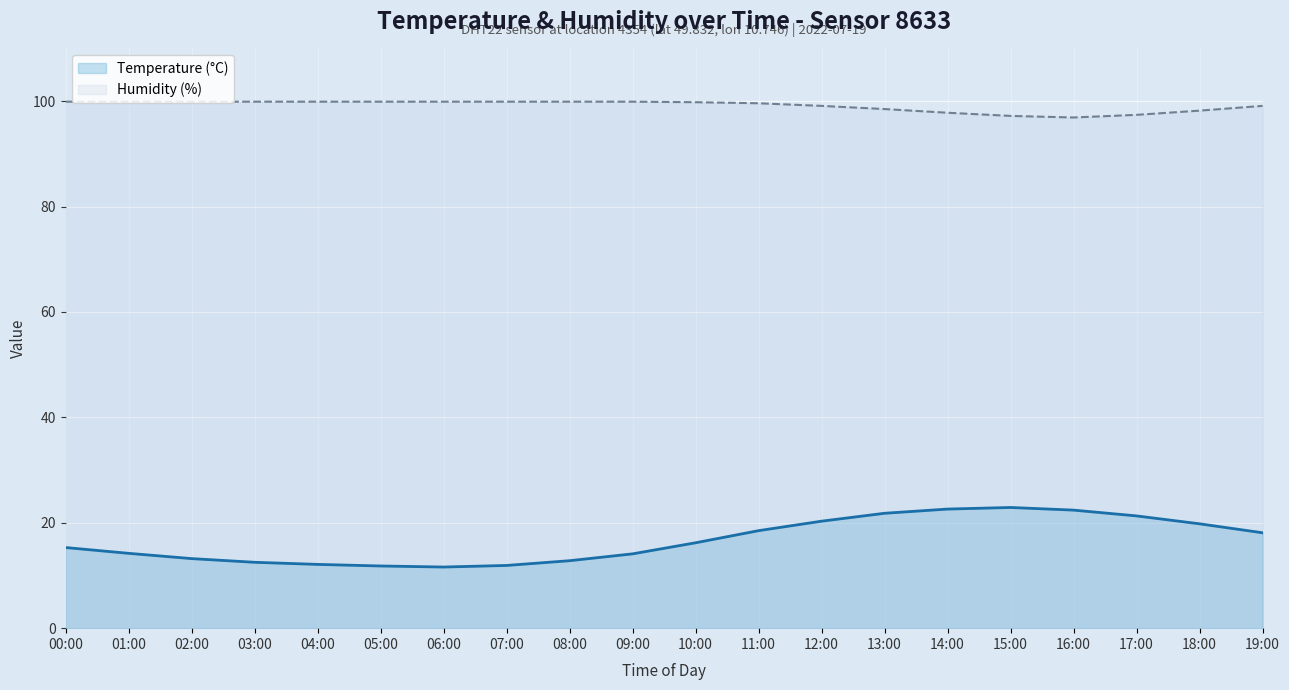

What is the average value of the humidity series?

99.1